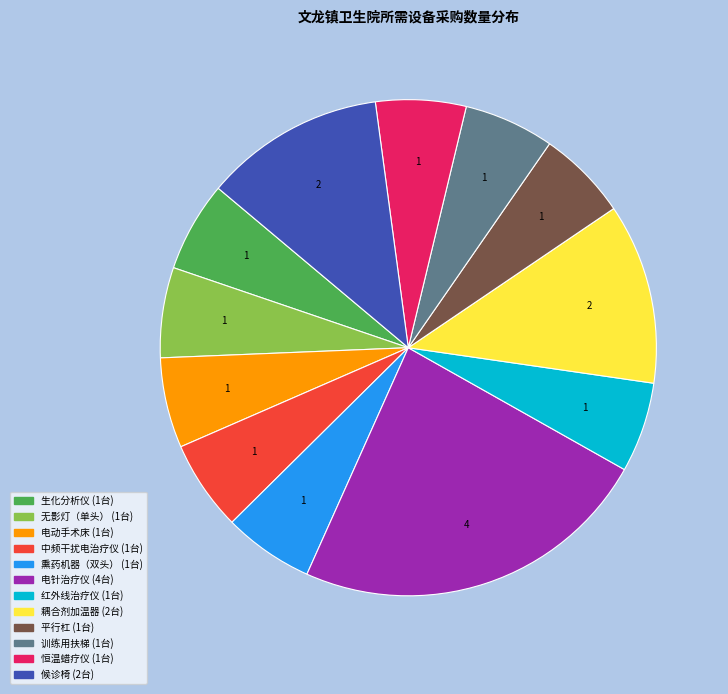

What is the largest slice in the pie chart?

电针治疗仪